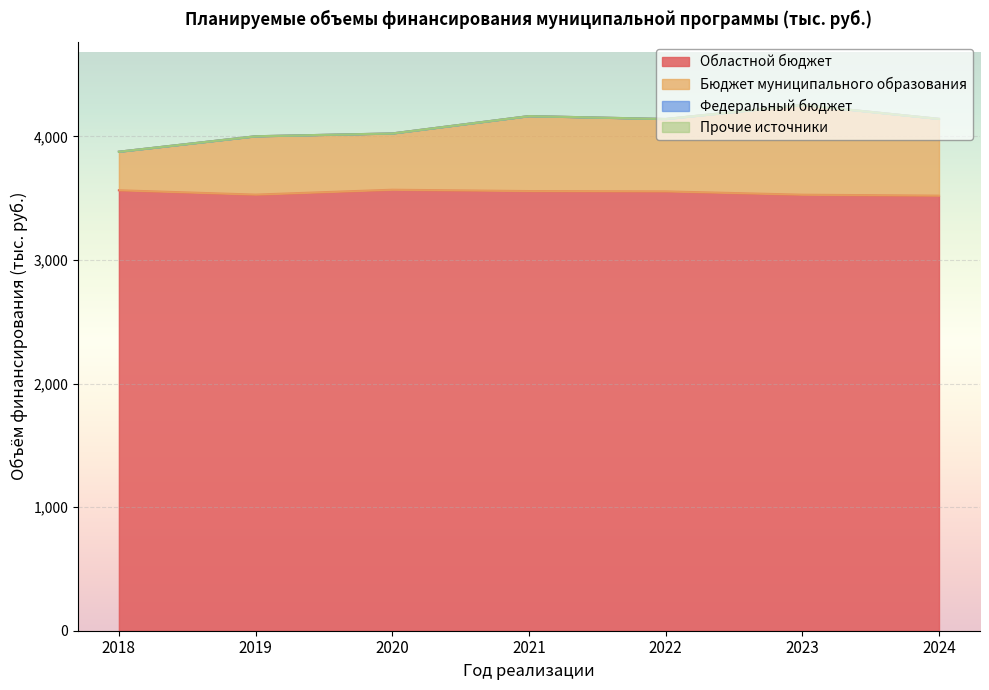

Rank the categories by Областной бюджет value from lowest to highest.

2024, 2023, 2019, 2022, 2021, 2018, 2020